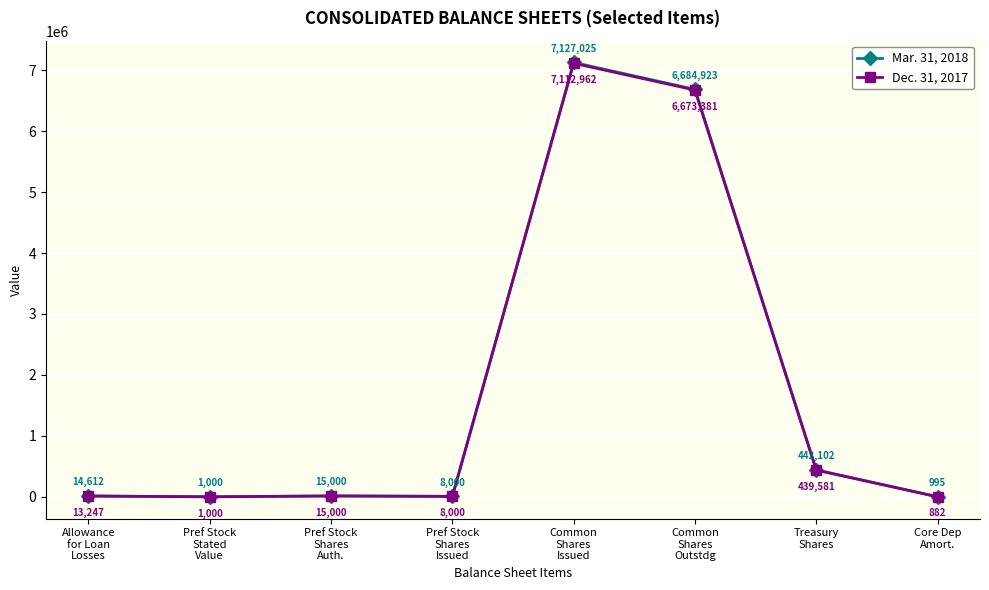

Which series has the largest range (max minus min)?

Mar. 31, 2018